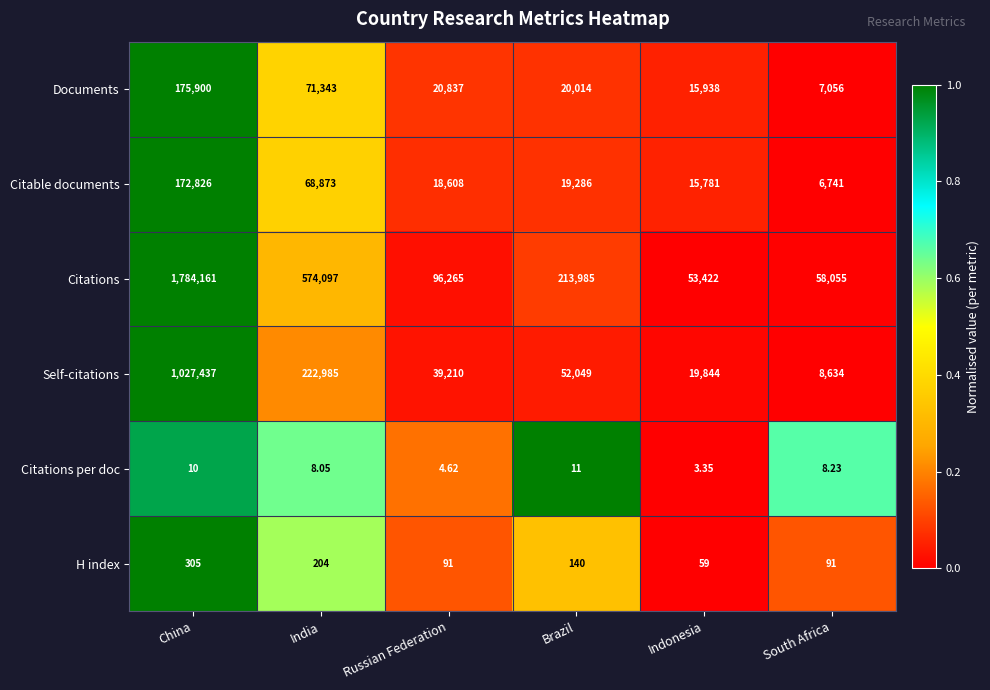

Rank the series at Russian Federation from highest to lowest value.

Citations, Self-citations, Documents, Citable documents, H index, Citations per doc